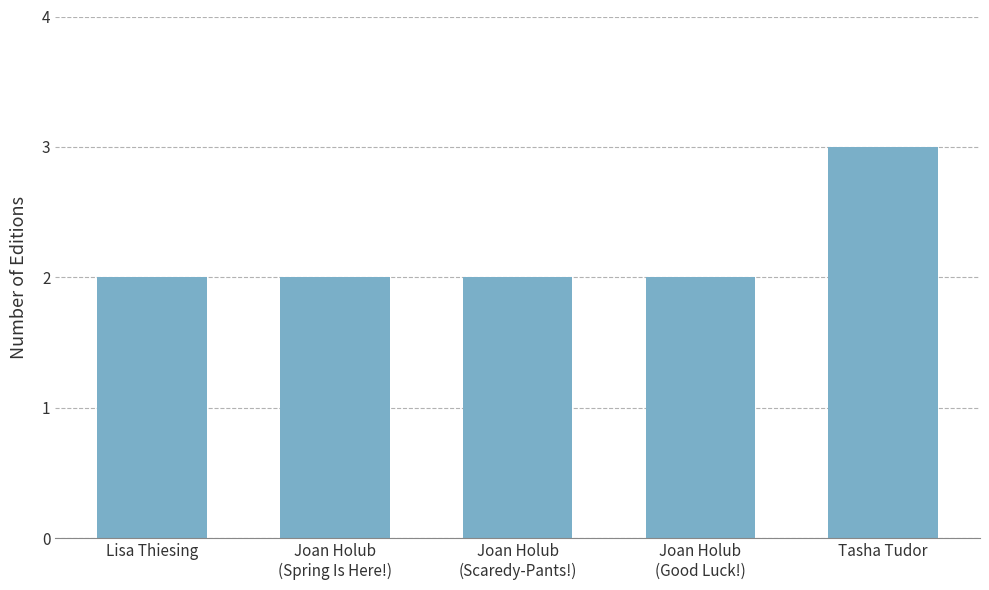

Approximately how many times larger is the value at Joan Holub
(Scaredy-Pants!) compared to Joan Holub
(Spring Is Here!)?

1.0